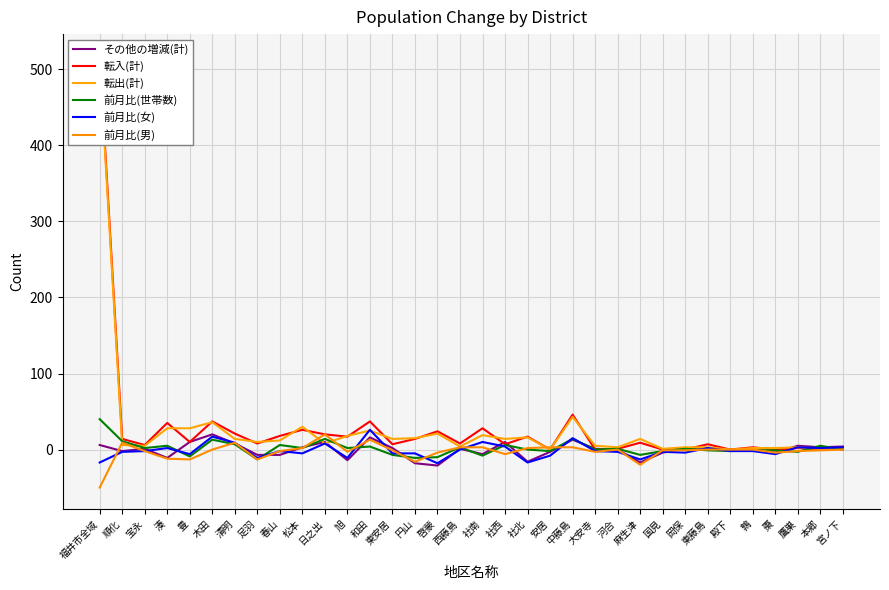

How many times do 前月比(世帯数) and 前月比(男) cross each other?

14